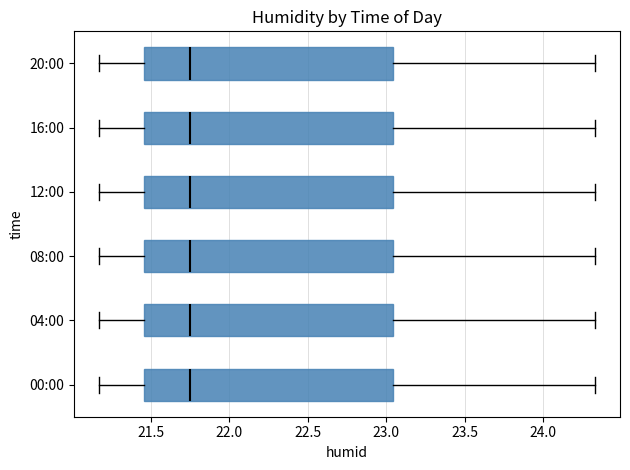

Reading bottom to top, read every box against the x-axis: the position of its median line, the range the box covers, and the ends of its whiskers. The values are not printed on the chart, so give them approximately, as read against the axis.

00:00: median 21.75, box 21.45 to 23.05, whiskers 21.15 to 24.35
04:00: median 21.75, box 21.45 to 23.05, whiskers 21.15 to 24.35
08:00: median 21.75, box 21.45 to 23.05, whiskers 21.15 to 24.35
12:00: median 21.75, box 21.45 to 23.05, whiskers 21.15 to 24.35
16:00: median 21.75, box 21.45 to 23.05, whiskers 21.15 to 24.35
20:00: median 21.75, box 21.45 to 23.05, whiskers 21.15 to 24.35